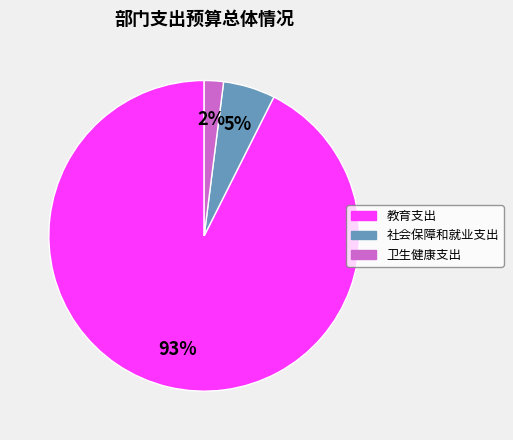

What percentage is the 教育支出 slice, to the nearest percent?

93%